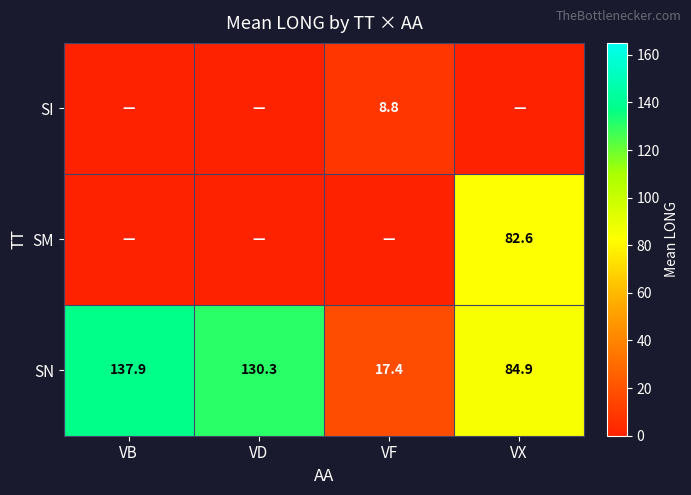

What value does the SN series have at VB?

137.9